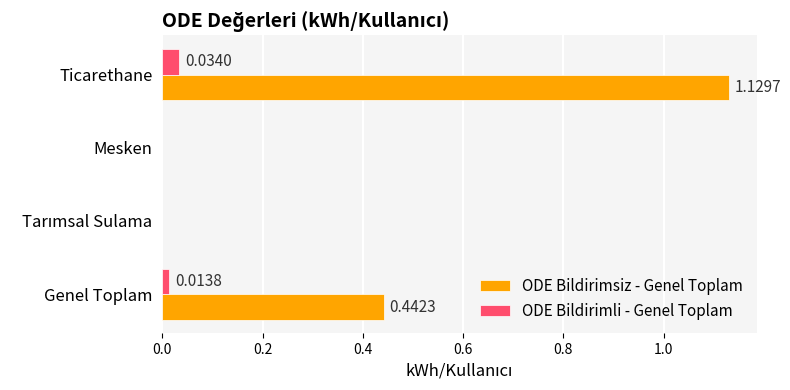

Which category has the highest value in the ODE Bildirimsiz - Genel Toplam series?

Ticarethane